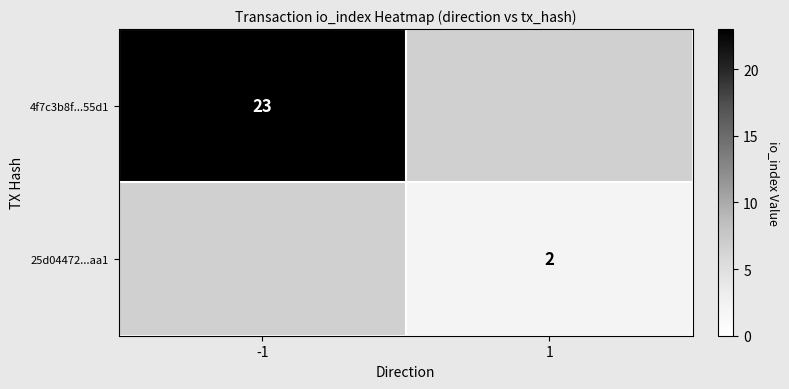

The 4f7c3b8f...55d1 series shows 9 at -1. True or false?

False